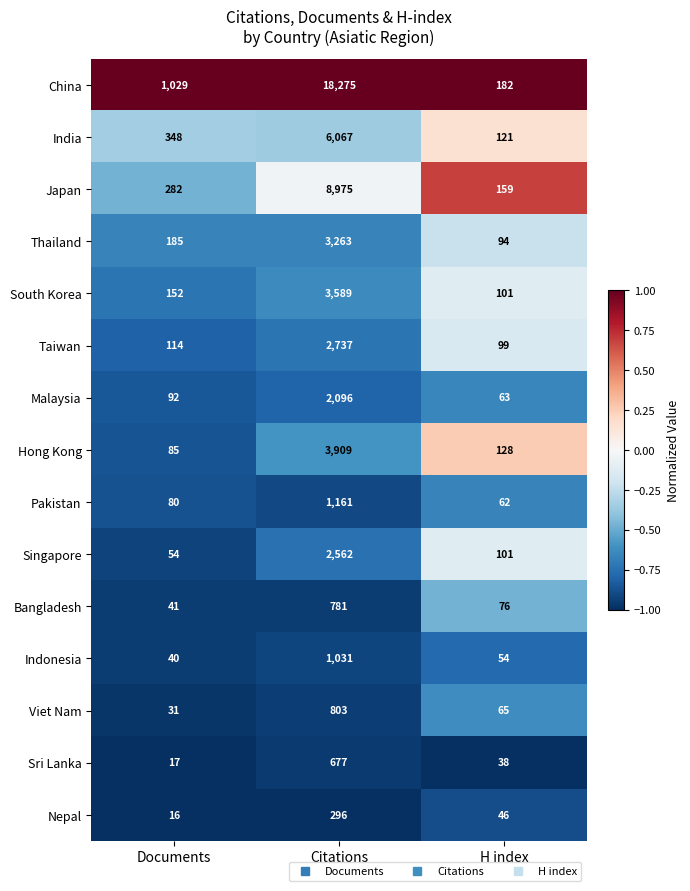

What is the total value across all series at Citations?

56222